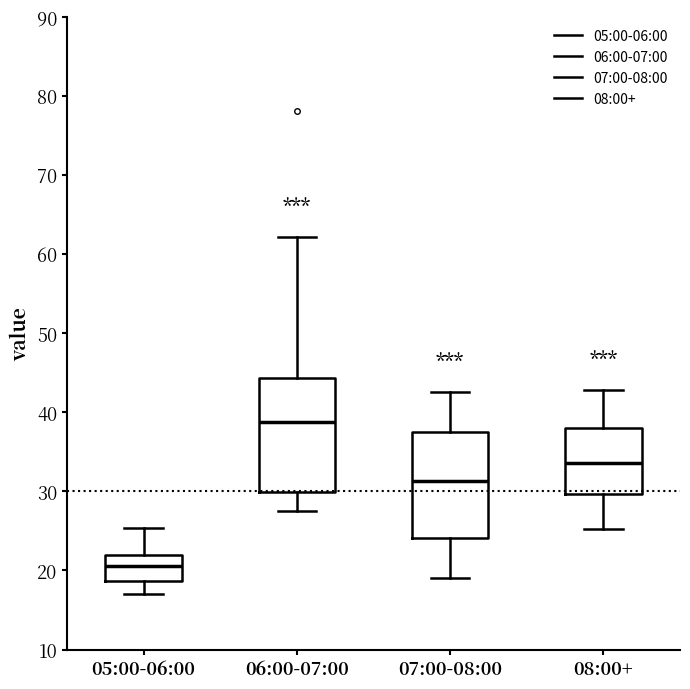

Which box's median line is the highest?

06:00-07:00